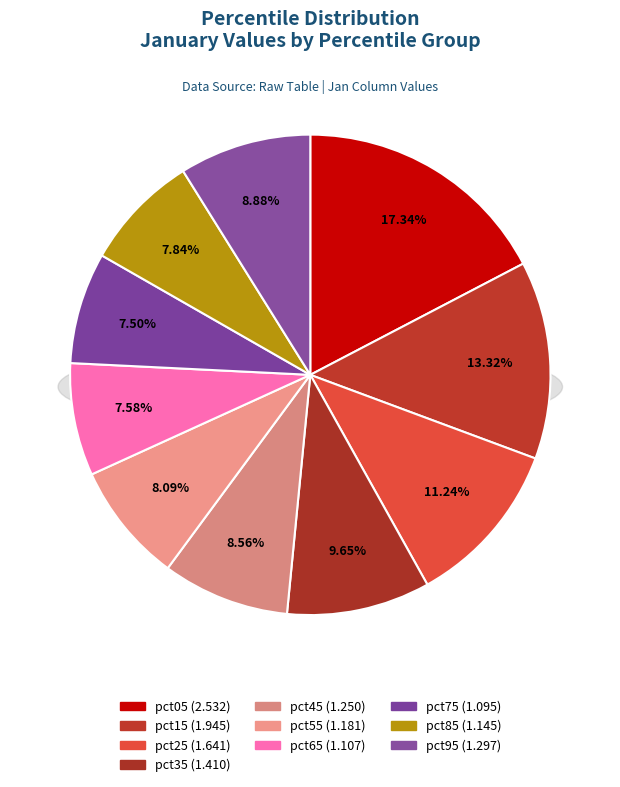

Does pct95 represent more than half of the total?

No